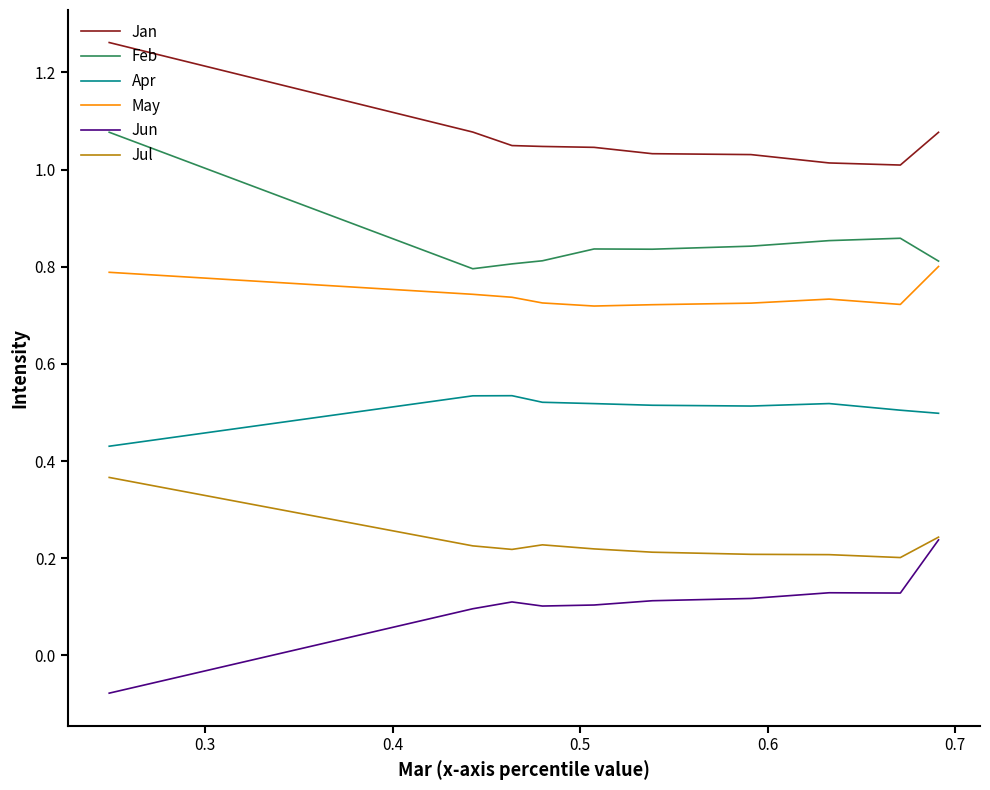

True or false: Jan and Jun intersect in this chart.

False